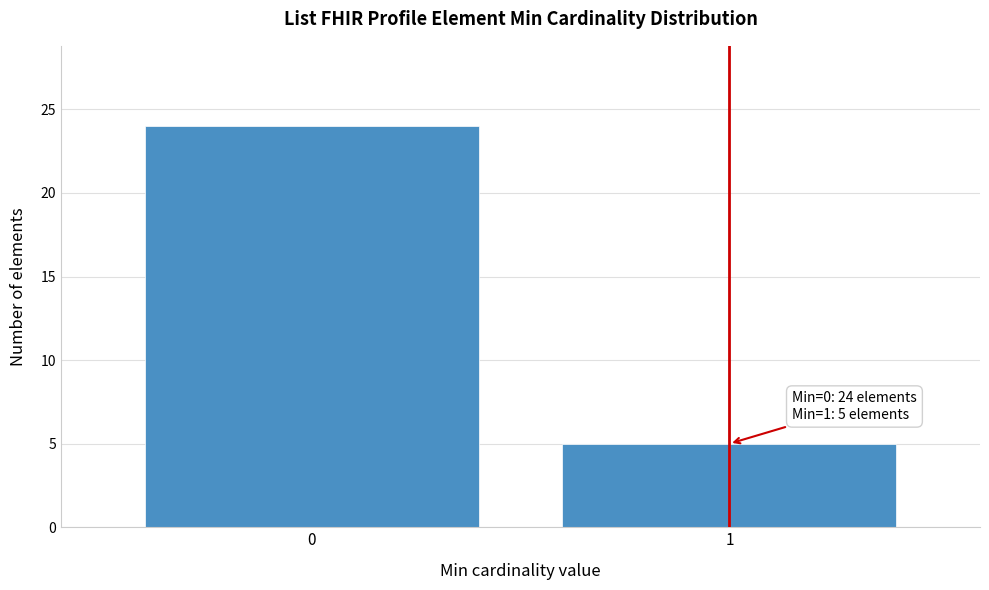

Reading right to left, what are all the values shown in this chart?

1=5	0=24